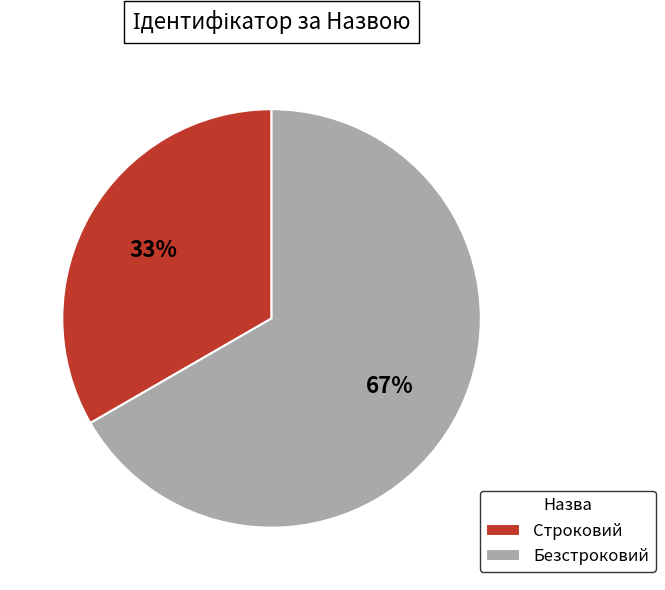

Between Строковий and Безстроковий, which is larger?

Безстроковий